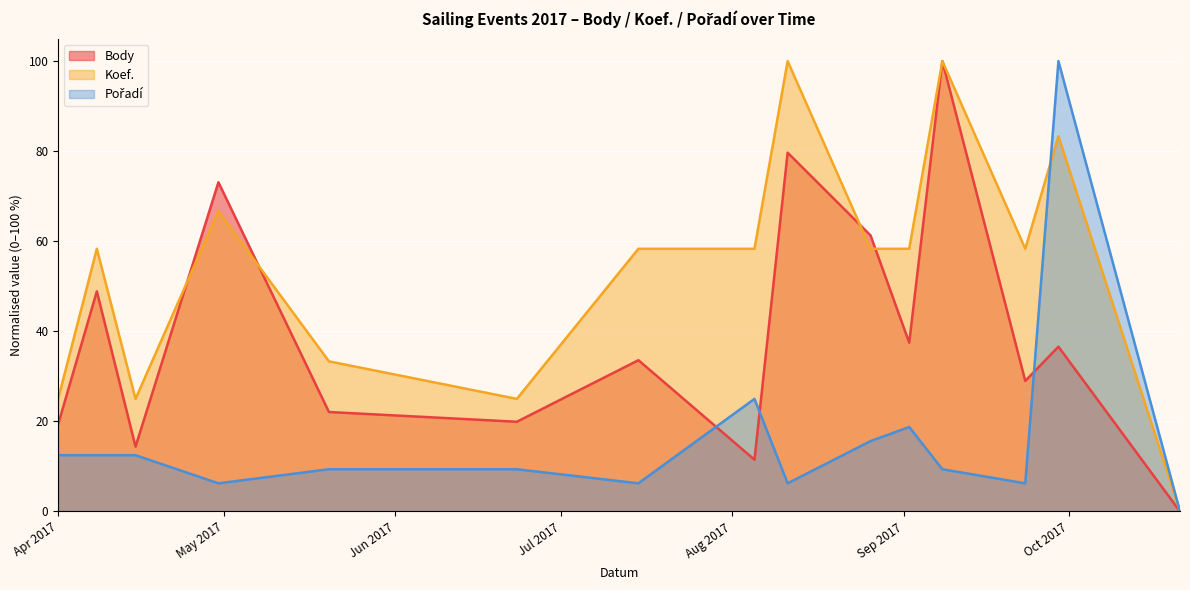

Which series has the largest total across all categories?

Koef.